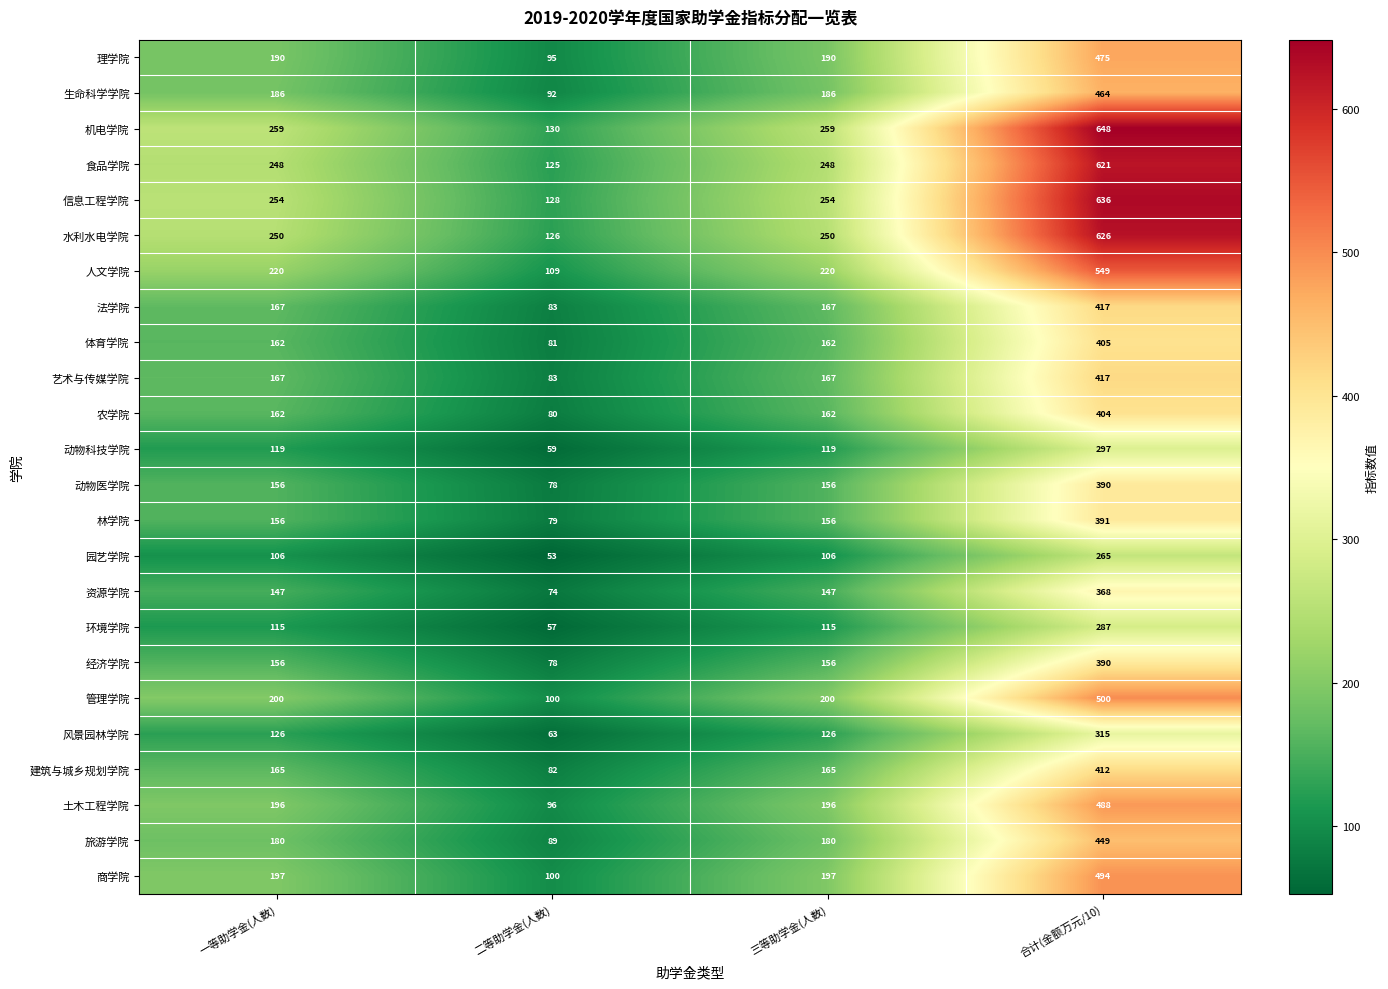

Count the number of categories in the chart.

4